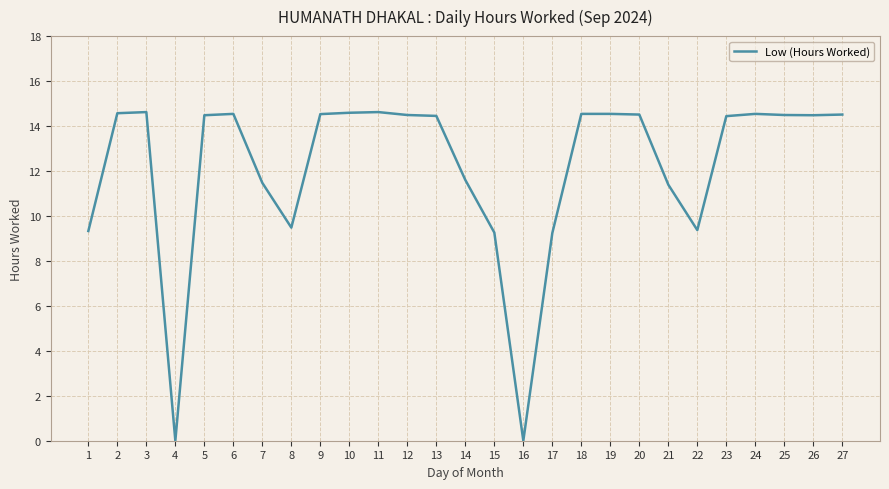

What is the difference between the maximum and minimum values?

14.6